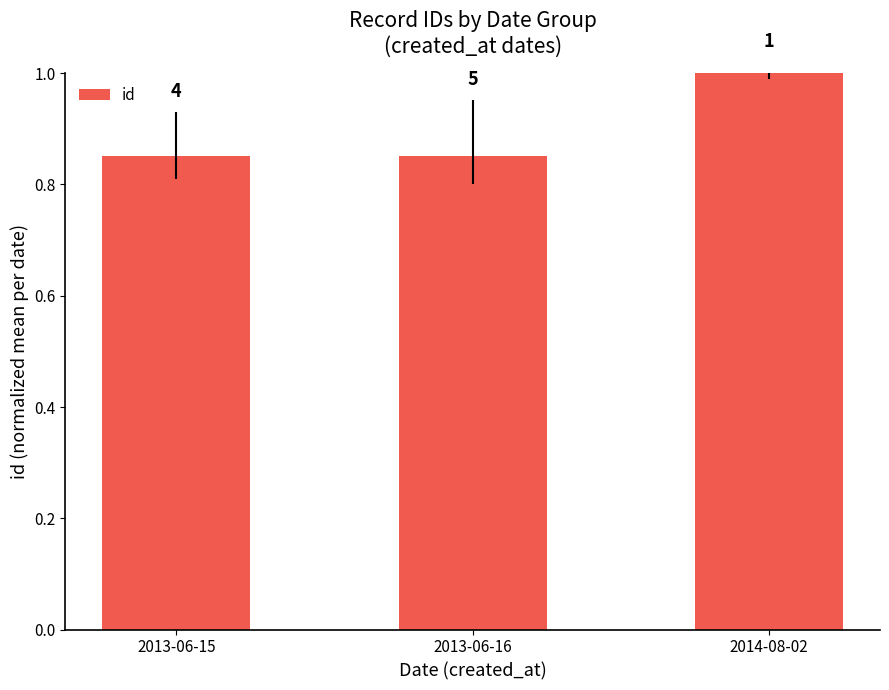

Are the bars horizontal?

No